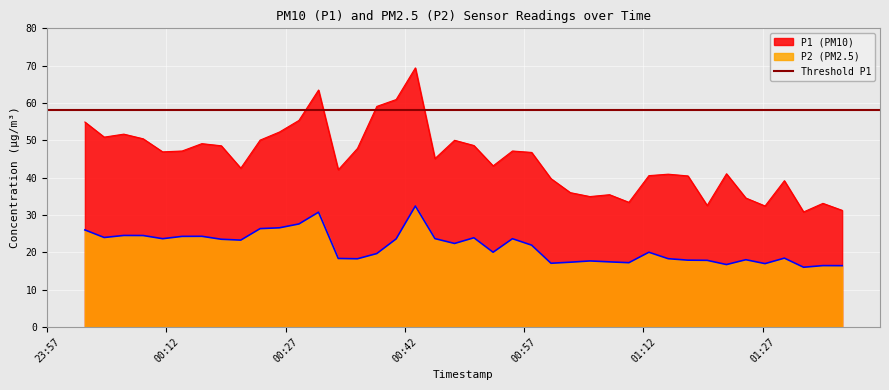

Which series has the largest total across all categories?

P1